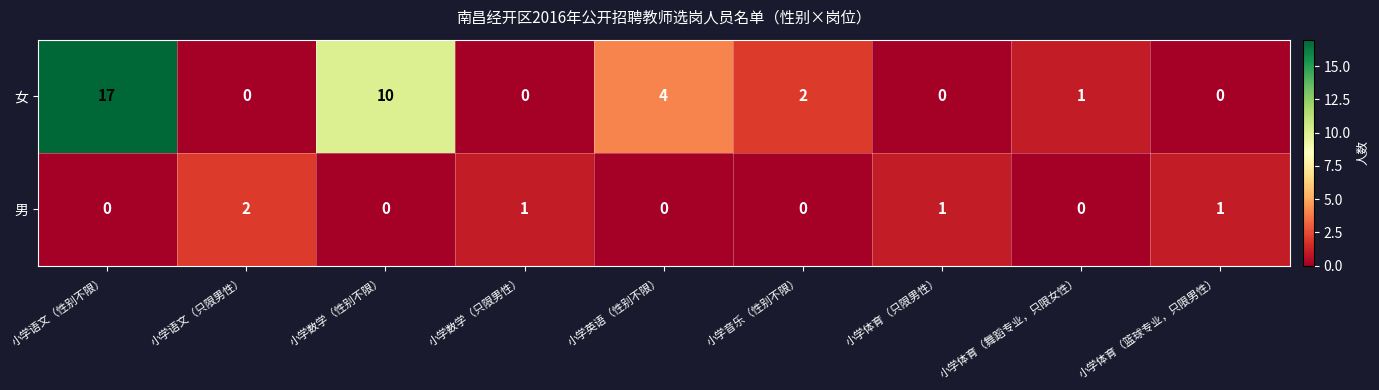

What is the total value across all series at 小学语文（只限男性）?

2